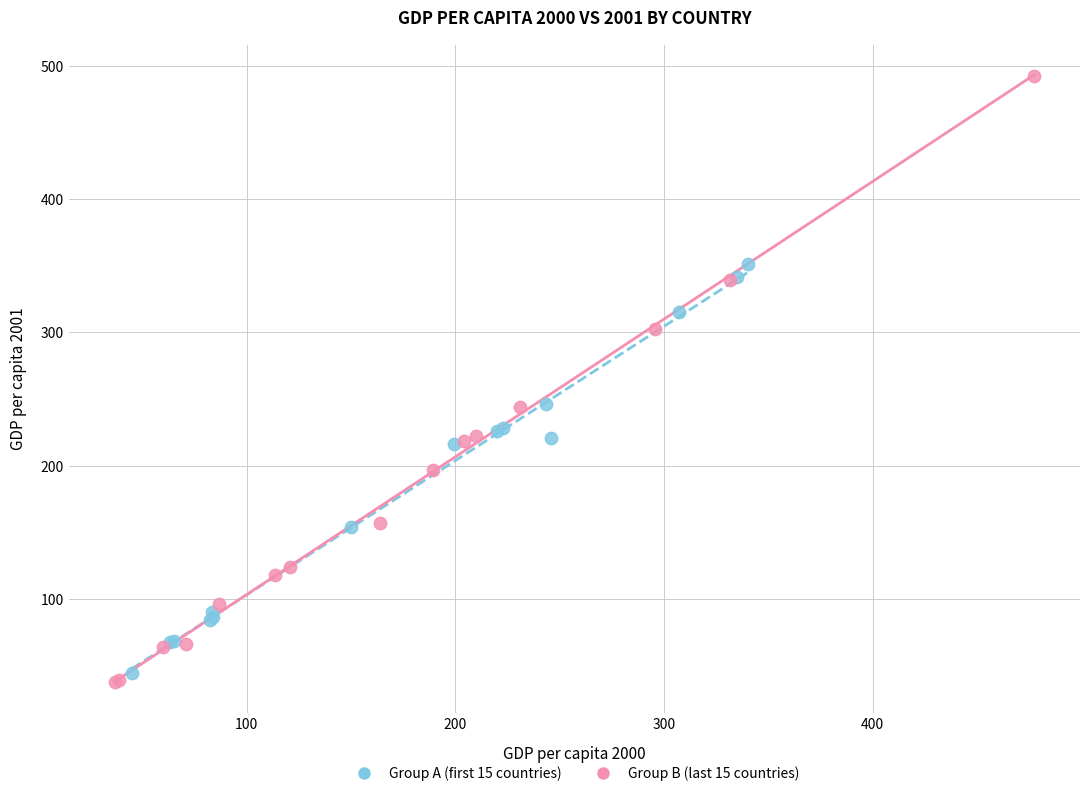

Which series reaches the maximum Y coordinate?

Group B (last 15 countries)